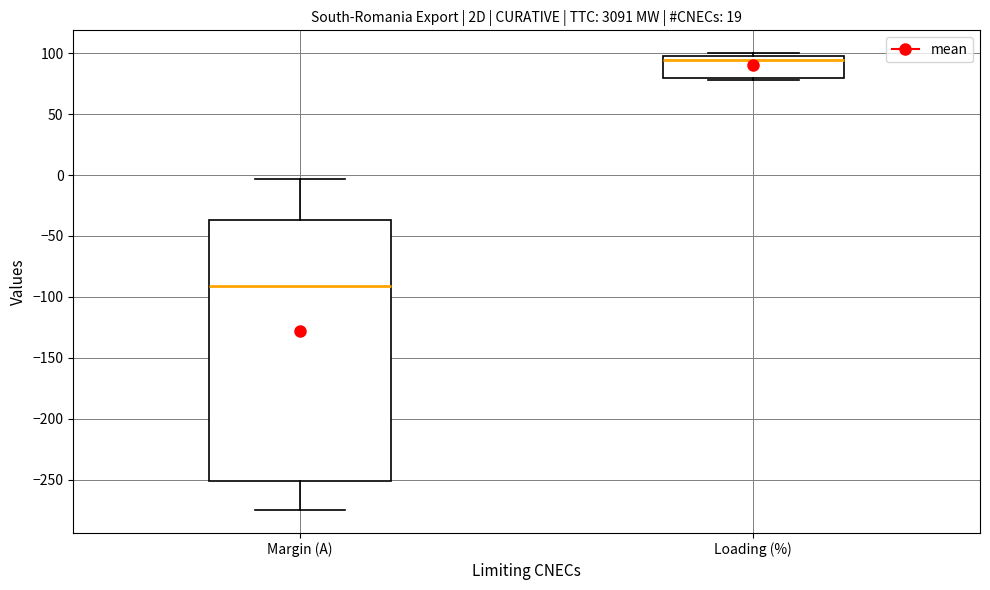

Which box's median line is the lowest?

Margin (A)